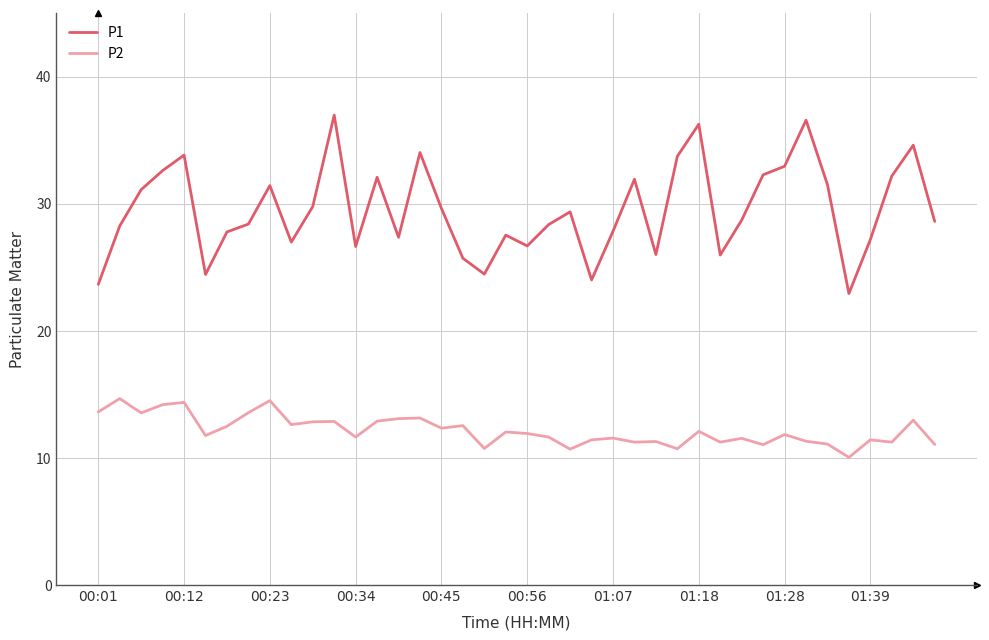

Which series has the largest total across all categories?

P1